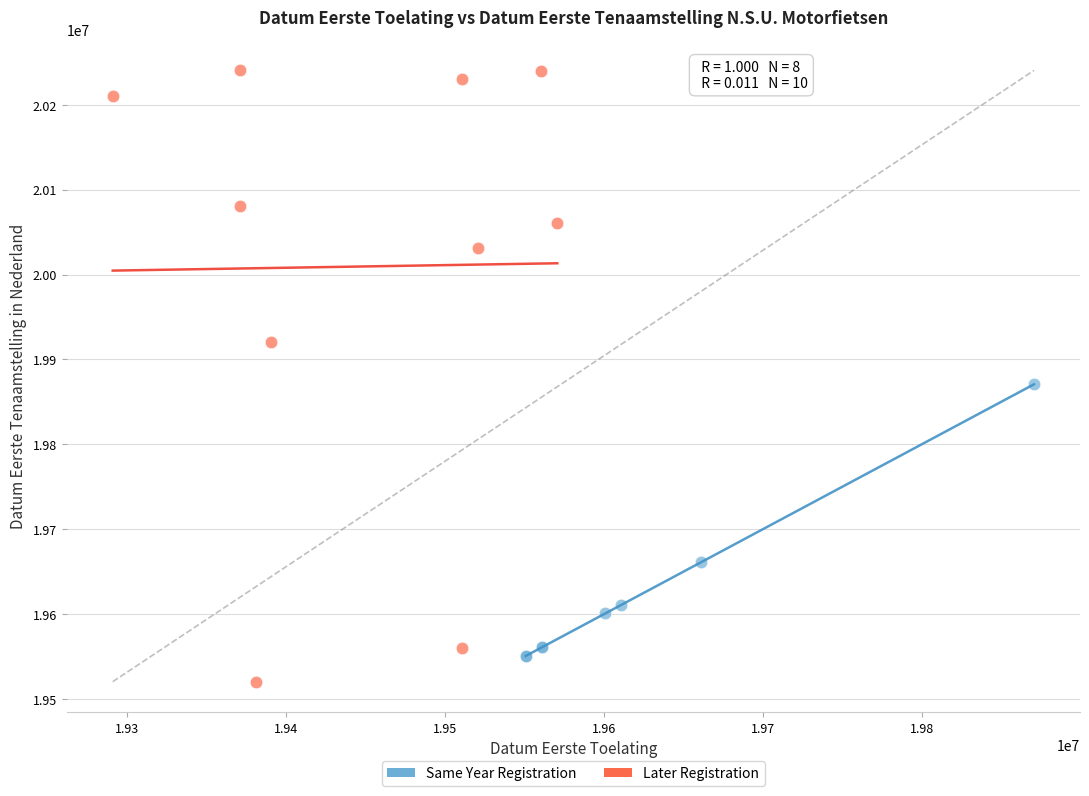

Which series contains the highest Y value?

Later Registration